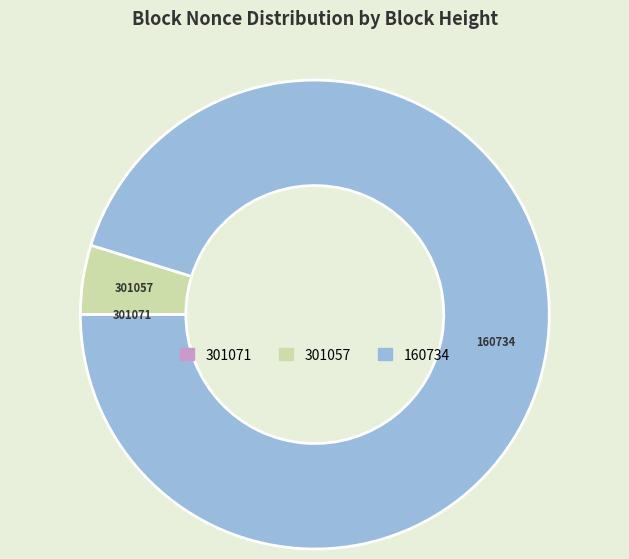

To the nearest percent, what is the difference between the largest and smallest slice percentages?

95%